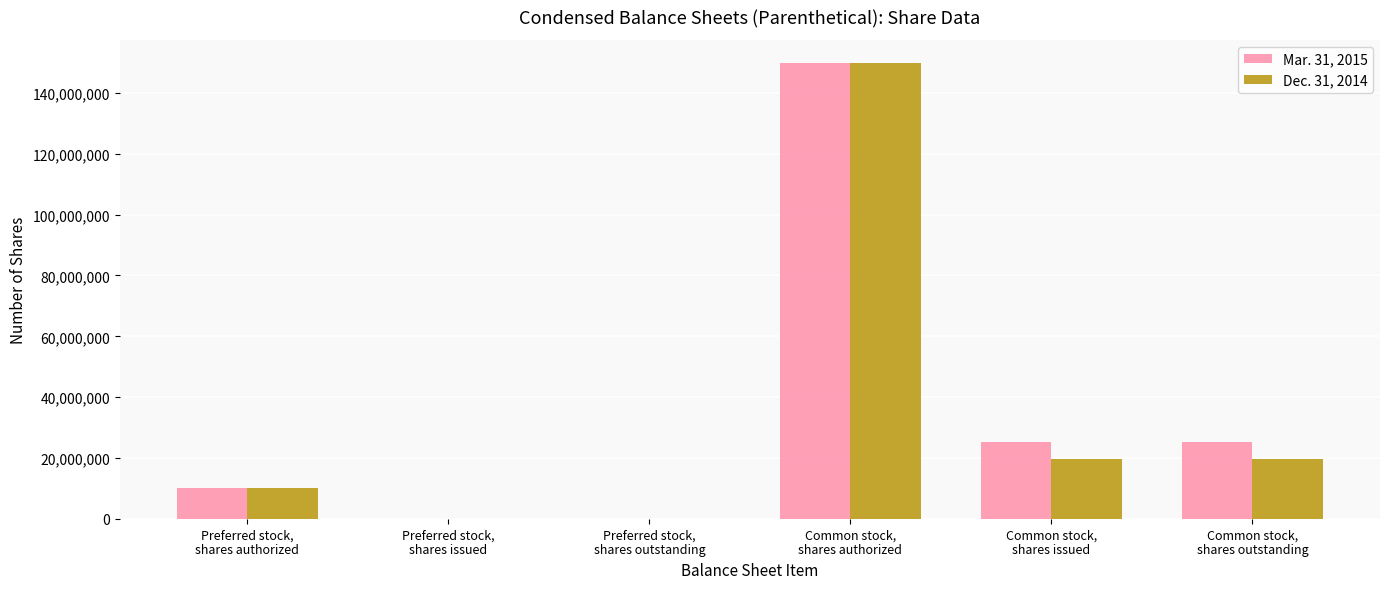

What is the average value of the Mar. 31, 2015 series?

35083395